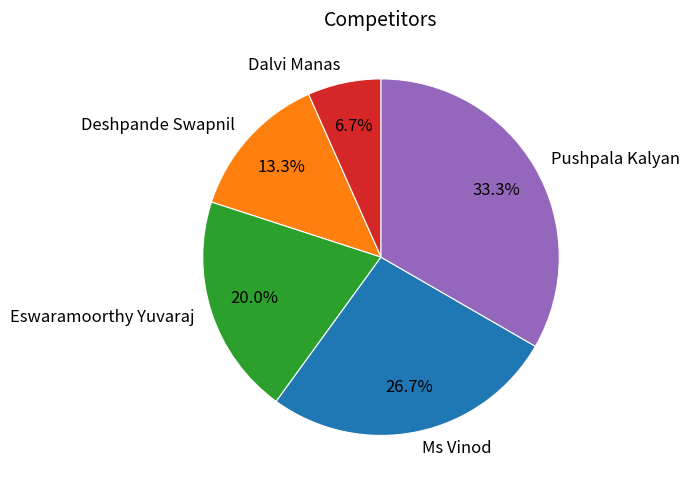

Is the sum of Pushpala Kalyan and Deshpande Swapnil greater than half?

No